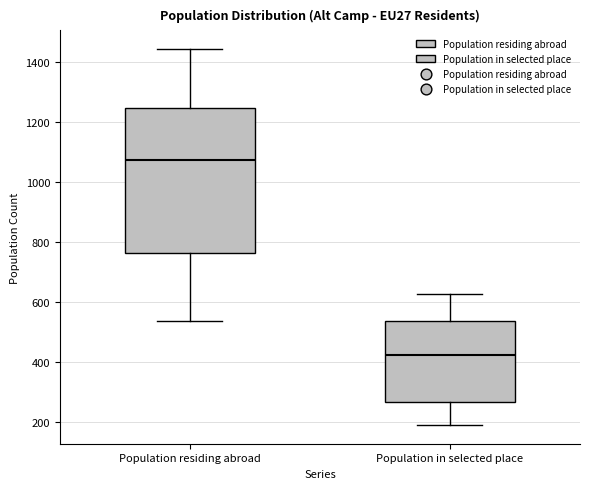

Which box has the lowest median line?

Population in selected place